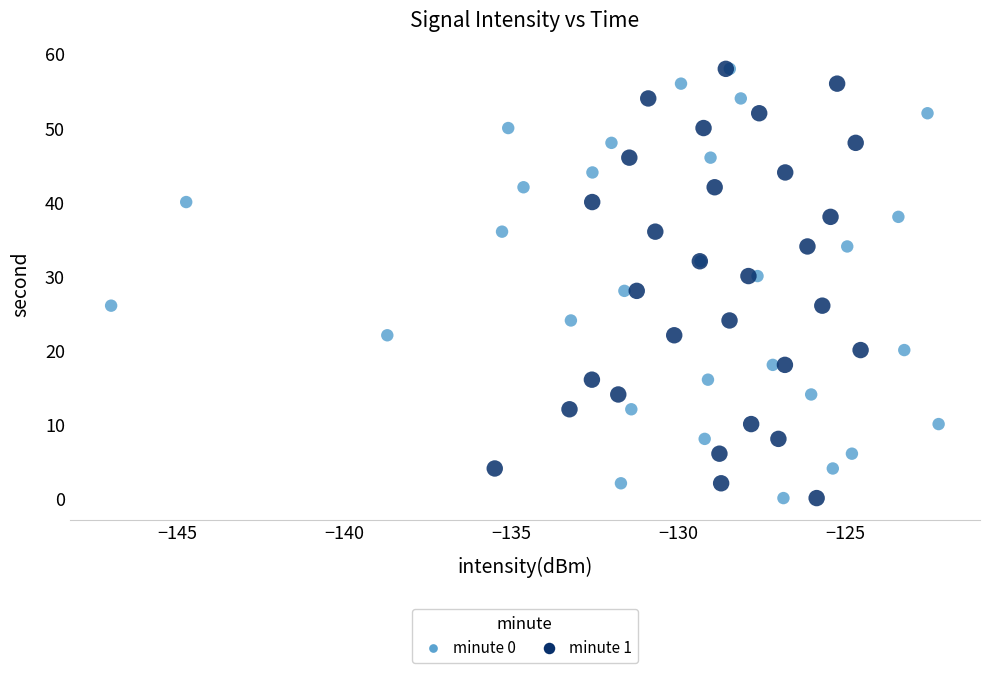

What are all the series names shown in the legend?

minute 0, minute 1